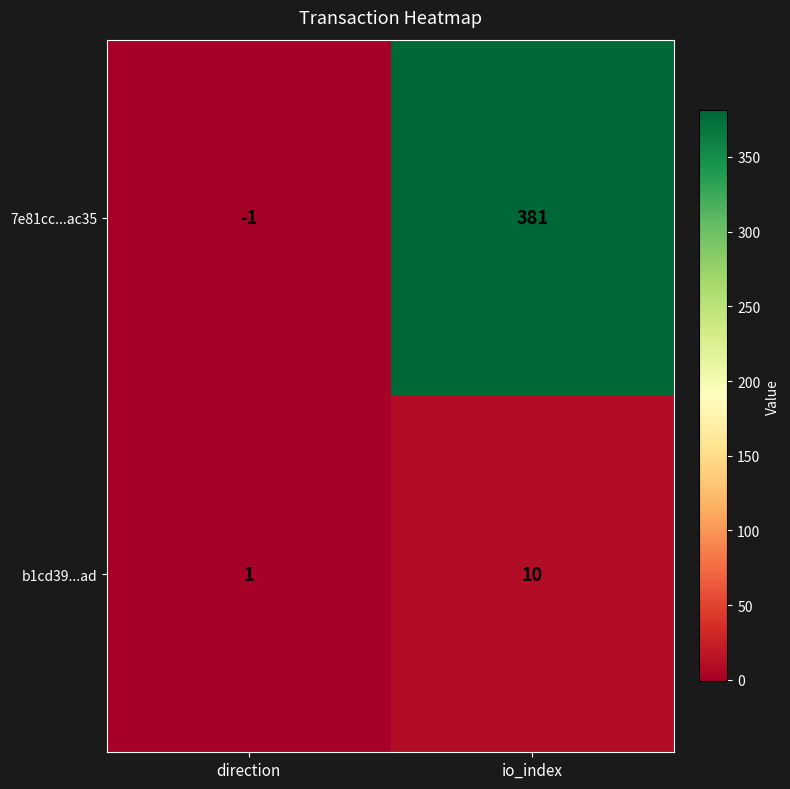

Reading right to left, extract all data points from this chart.

7e81cc...ac35: io_index=381	direction=-1
b1cd39...ad: io_index=10	direction=1